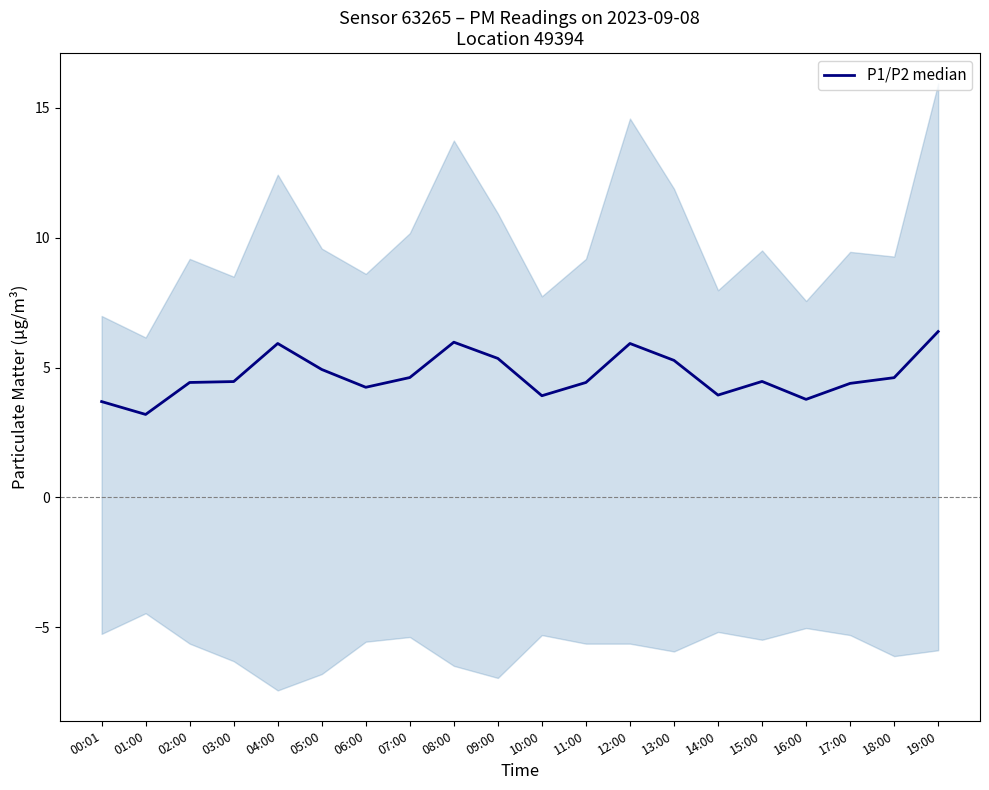

At which label is the value closest to 4?

14:00